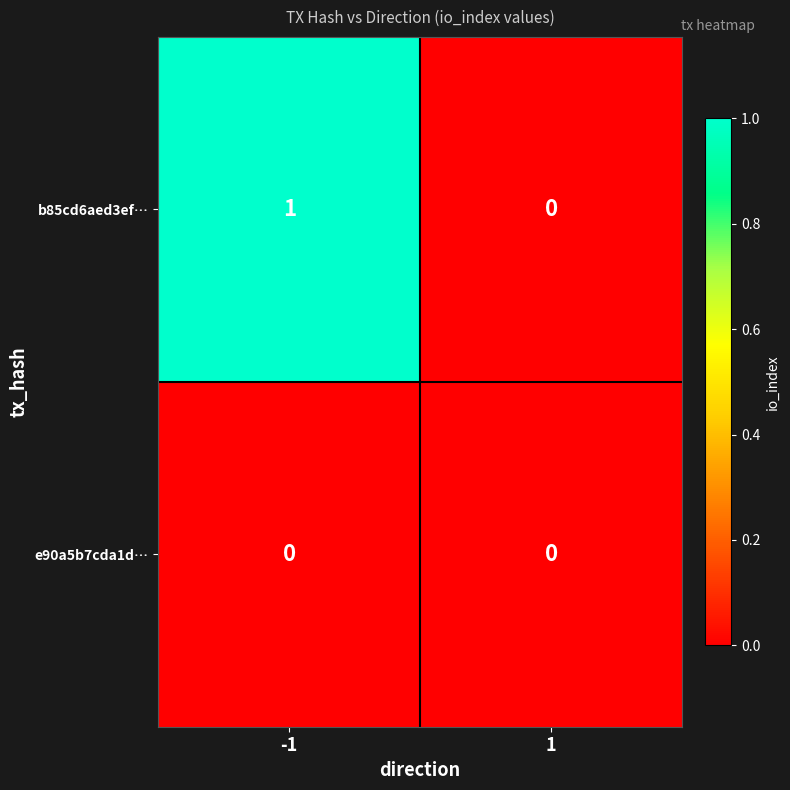

Which series has the widest spread of values?

b85cd6aed3ef…